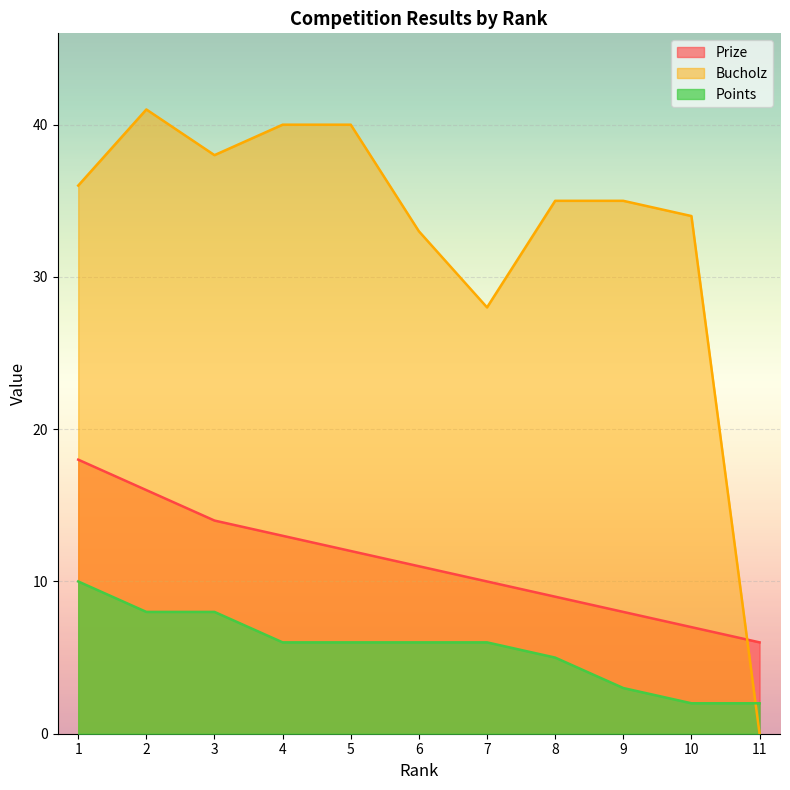

How many values in the Points series are below 6?

4